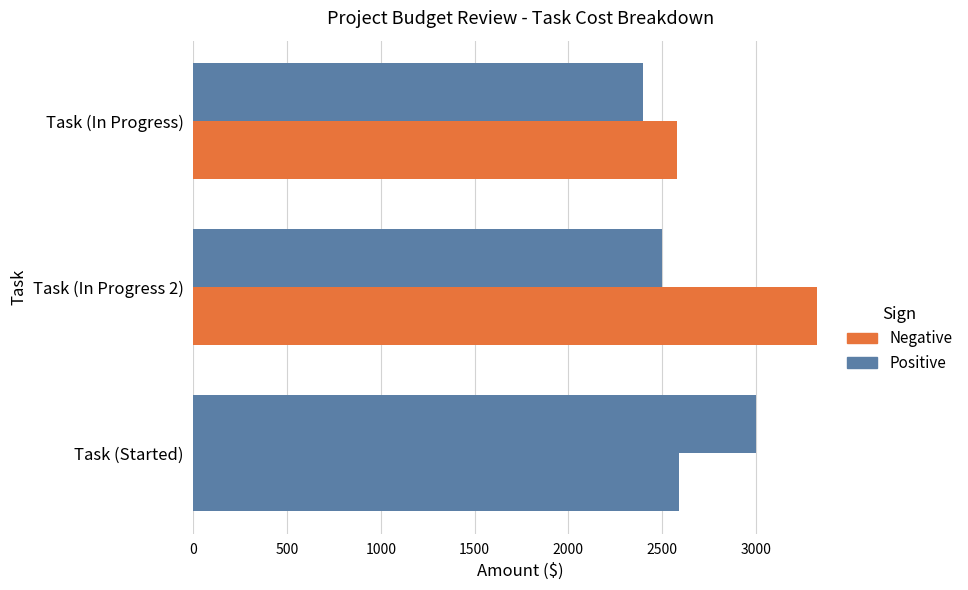

True or false: Actual has a value of 4796 at 500.

False